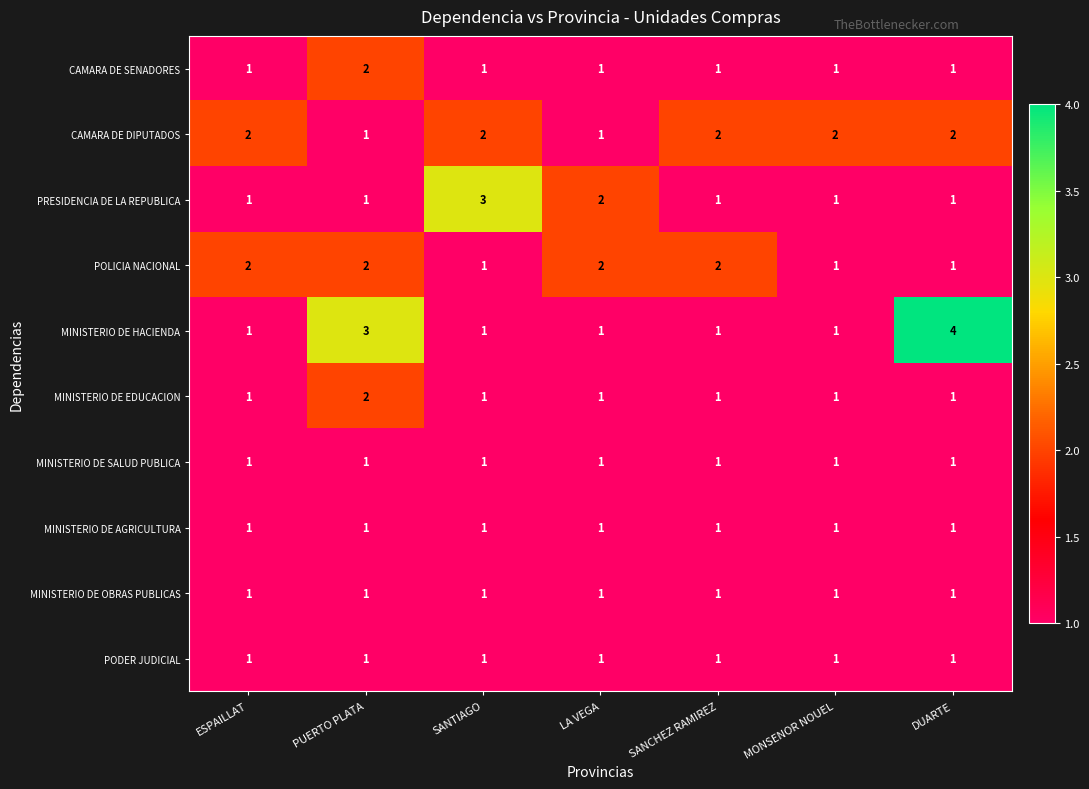

At which category is the sum across all series the highest?

PUERTO PLATA